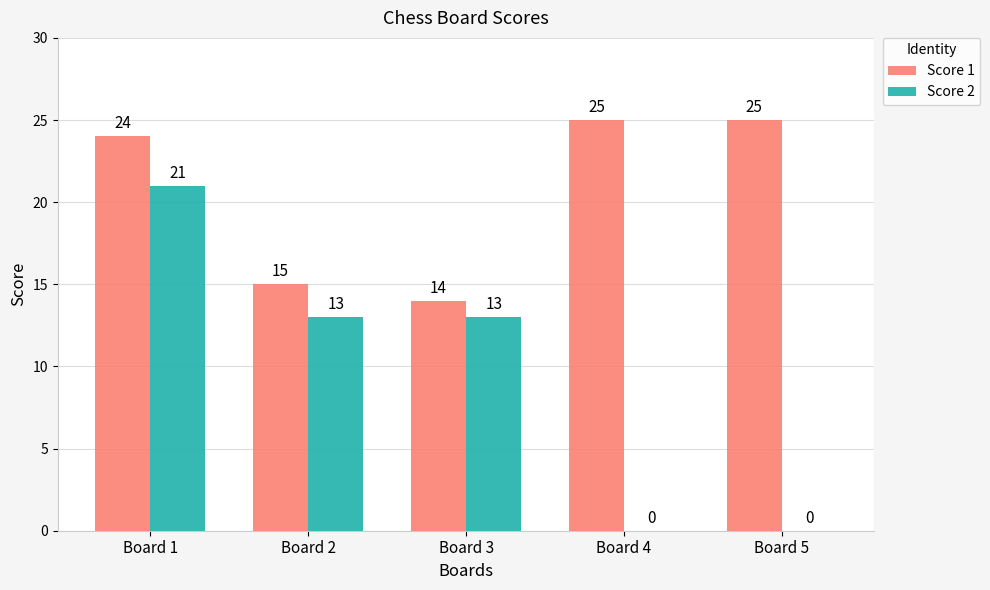

The value of Score 2 at Board 3 is 13. True or false?

True